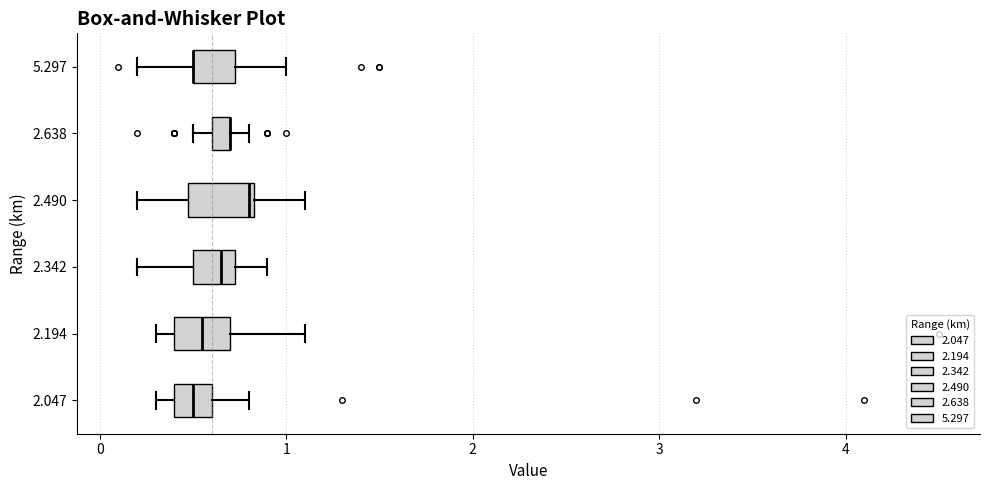

Where is the right edge of the box at y = 2.194 on the x-axis? The values are not printed on the chart, so give them approximately, as read against the axis.

0.7